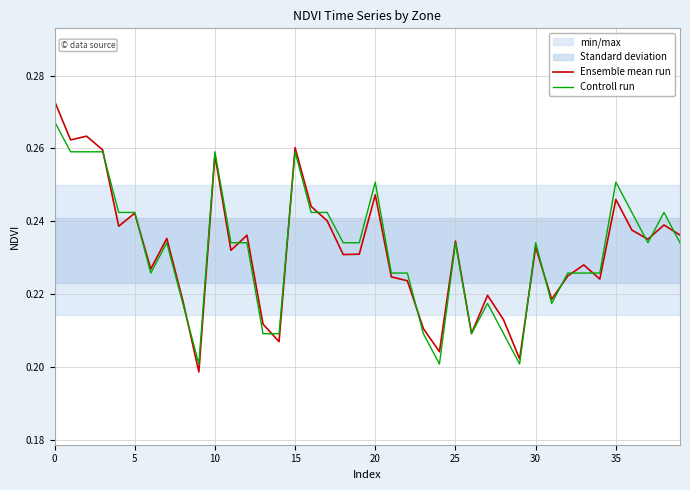

What is the sum of the Ensemble mean run values at 25 and 32?

0.5